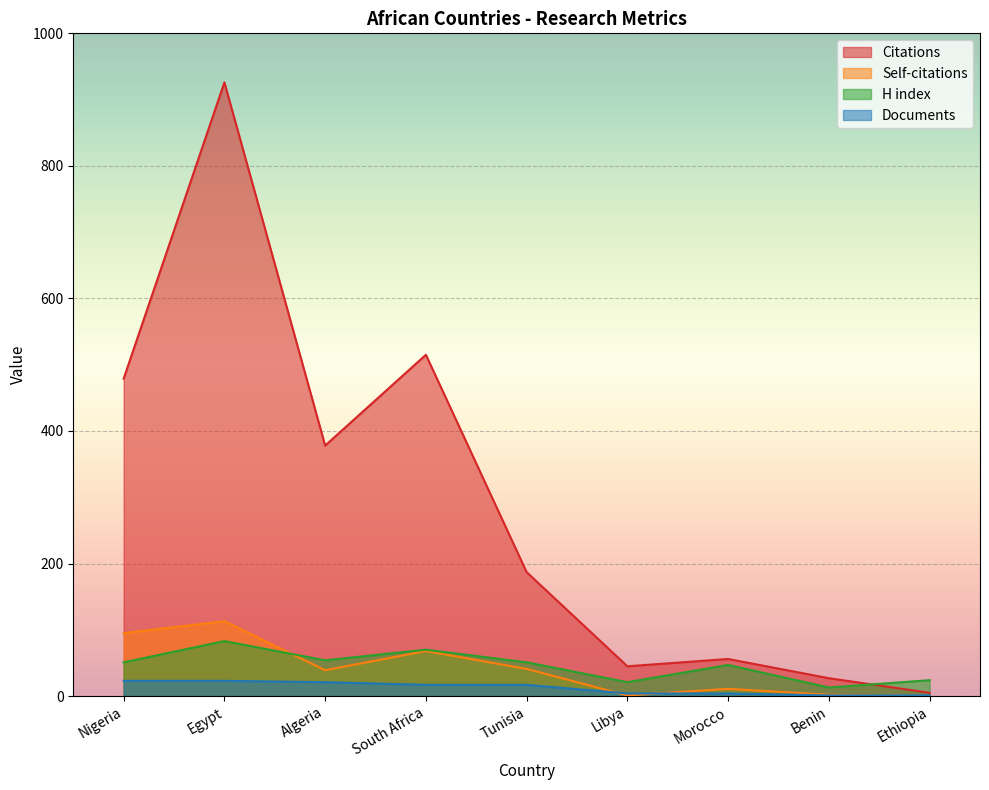

What are all the series names shown in the legend?

Citations, Self-citations, H index, Documents